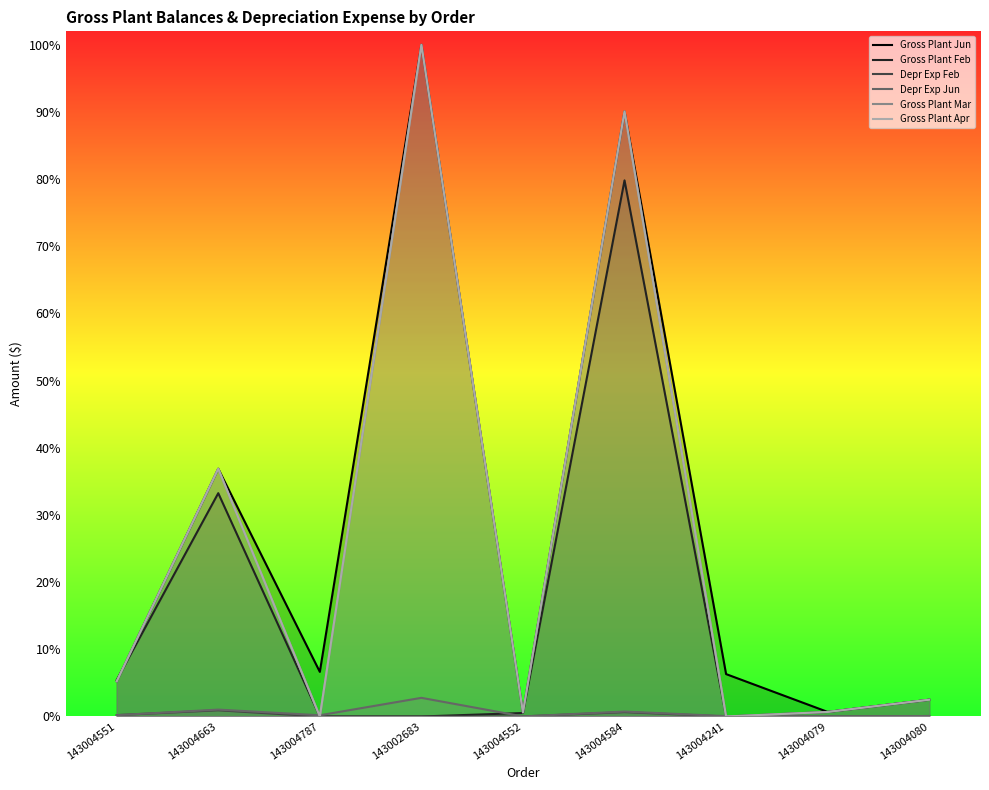

The Gross Plant Mar series shows 0.3 at 143004241. True or false?

False